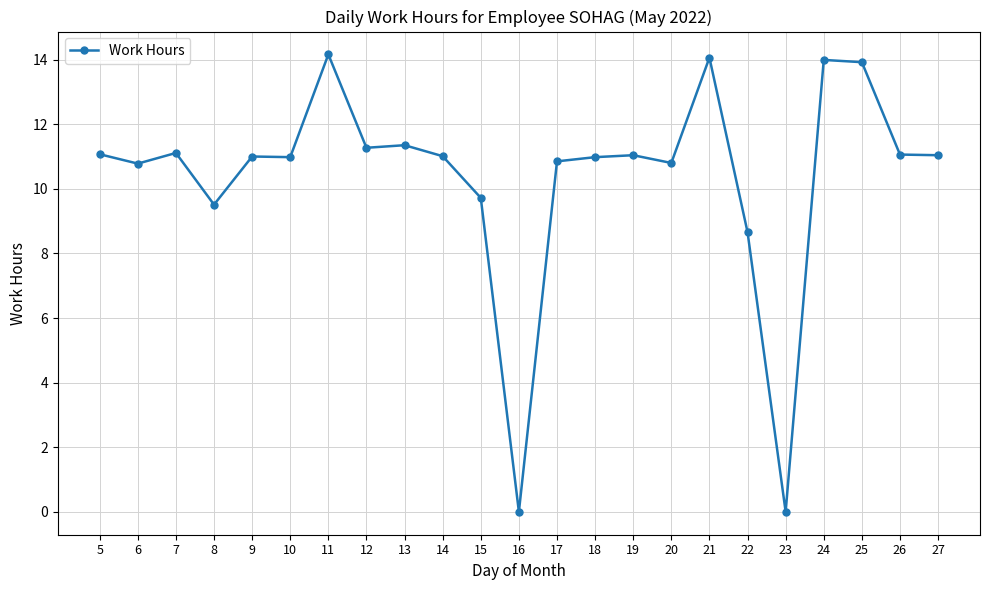

Is it true that the value at 9 is 11.0?

True